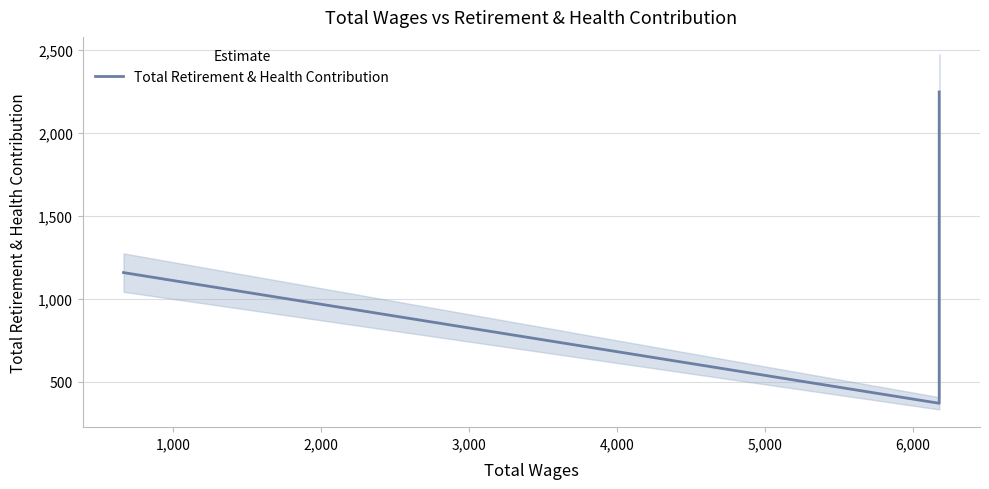

How many series are shown in this chart?

1